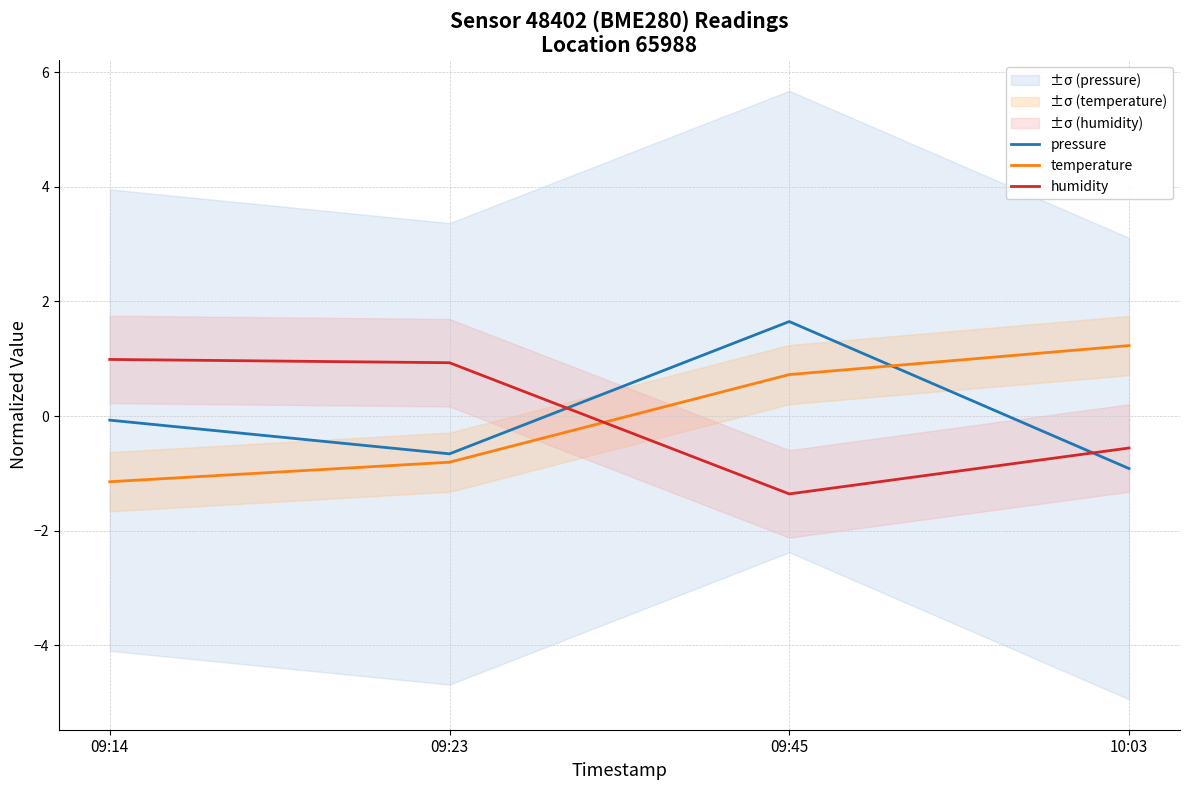

Reading right to left, transcribe all the data shown in this chart.

pressure: -0.9	1.6	-0.7	-0.1
temperature: 1.2	0.7	-0.8	-1.1
humidity: -0.6	-1.4	0.9	1.0